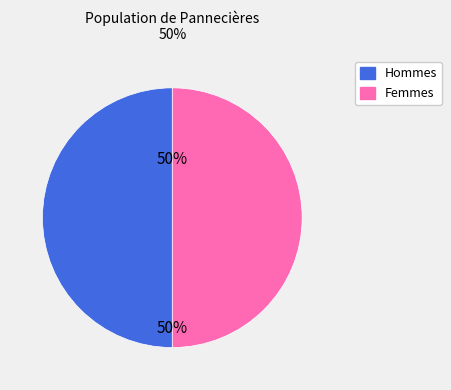

To the nearest percent, what portion does Hommes represent?

50%